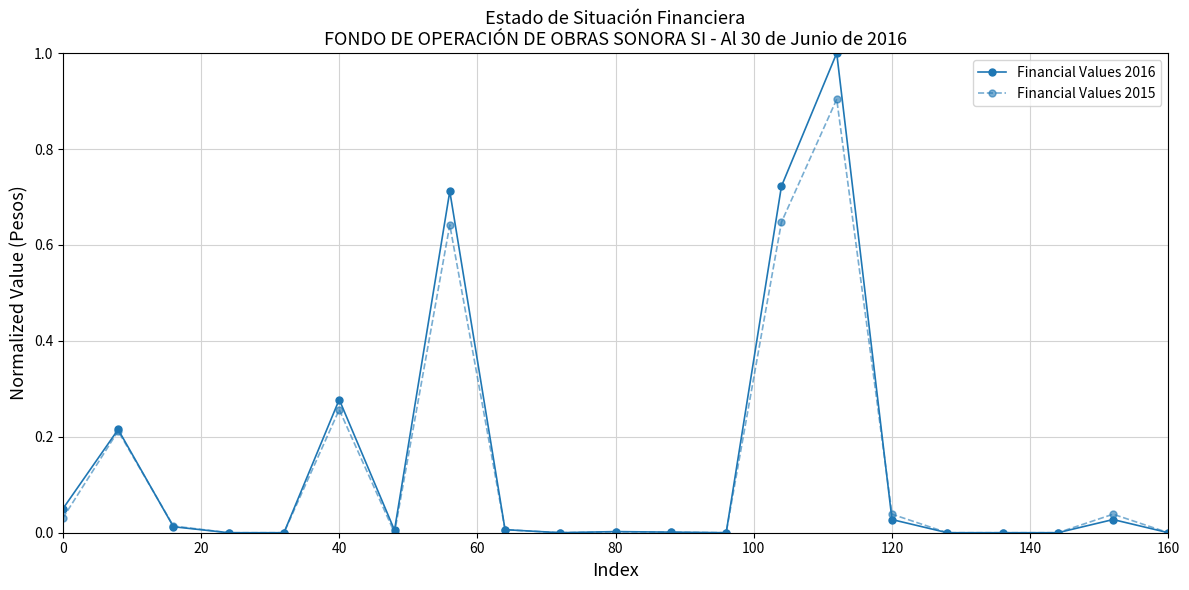

Which series has the largest range (max minus min)?

Financial Values 2016